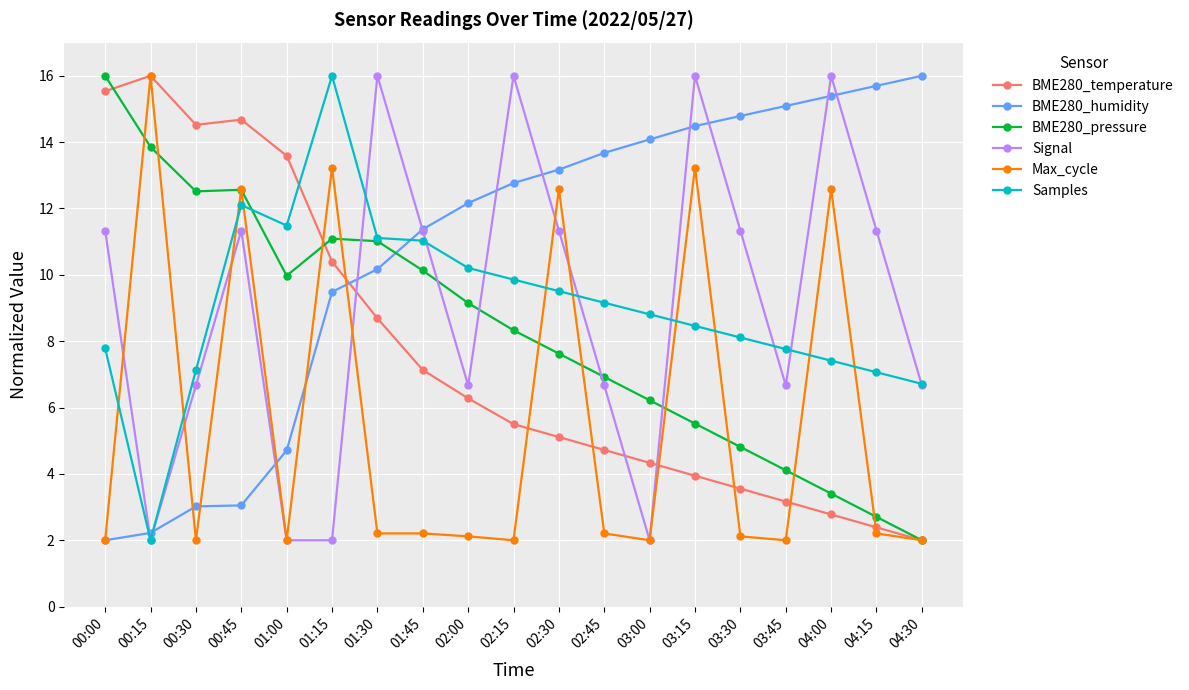

After their last crossing, which series has the higher values: Max_cycle or Samples?

Samples